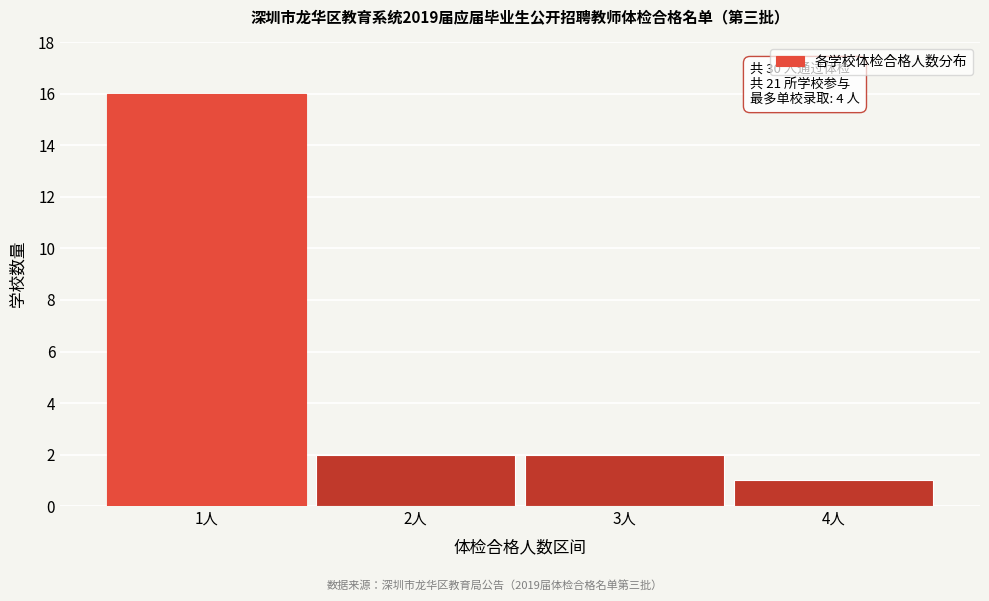

Reading right to left, list all the values displayed in this chart.

4人=1	3人=2	2人=2	1人=16